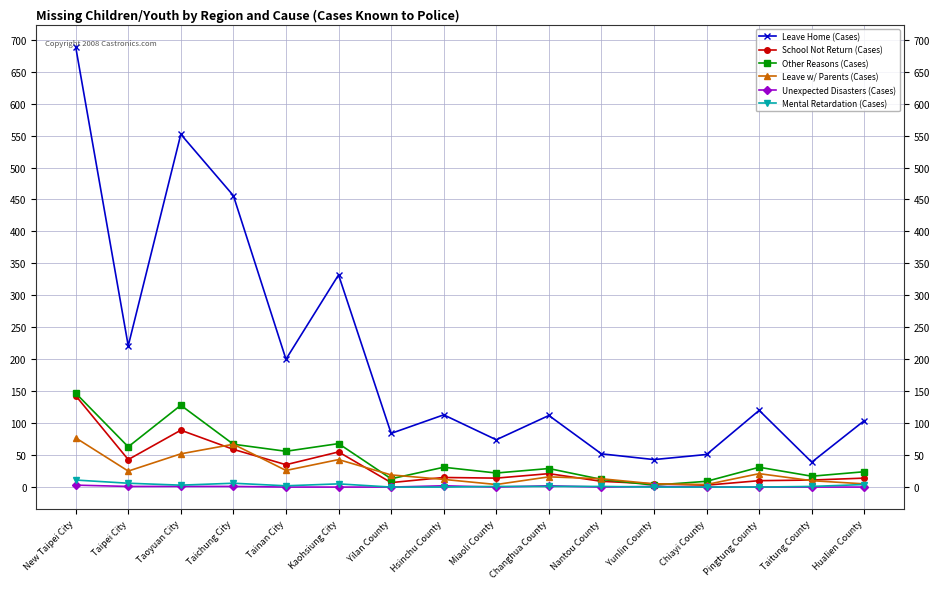

What is the highest value of the Other Reasons (Cases) series?

147